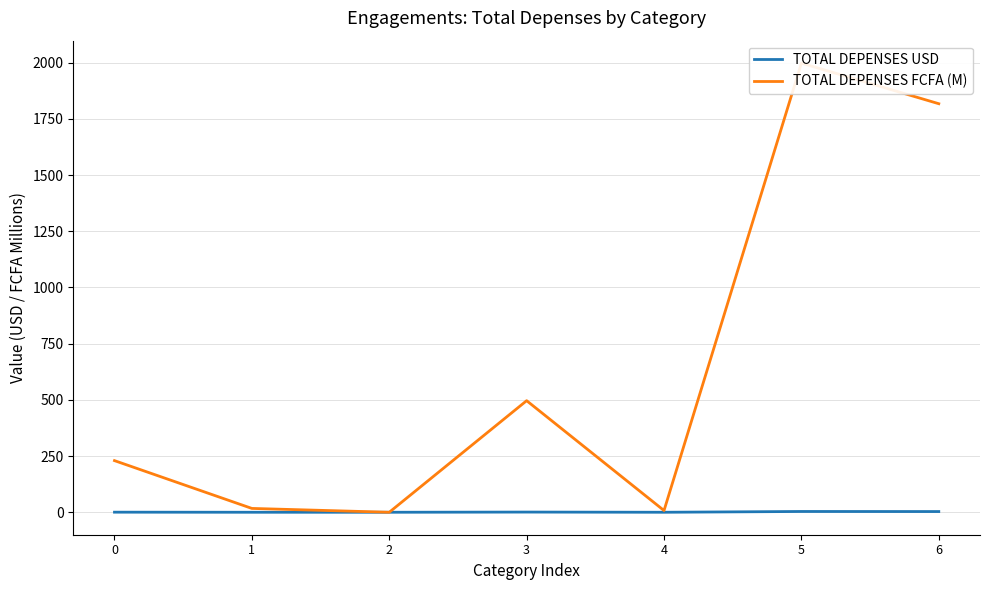

Count the number of data series in this chart.

2